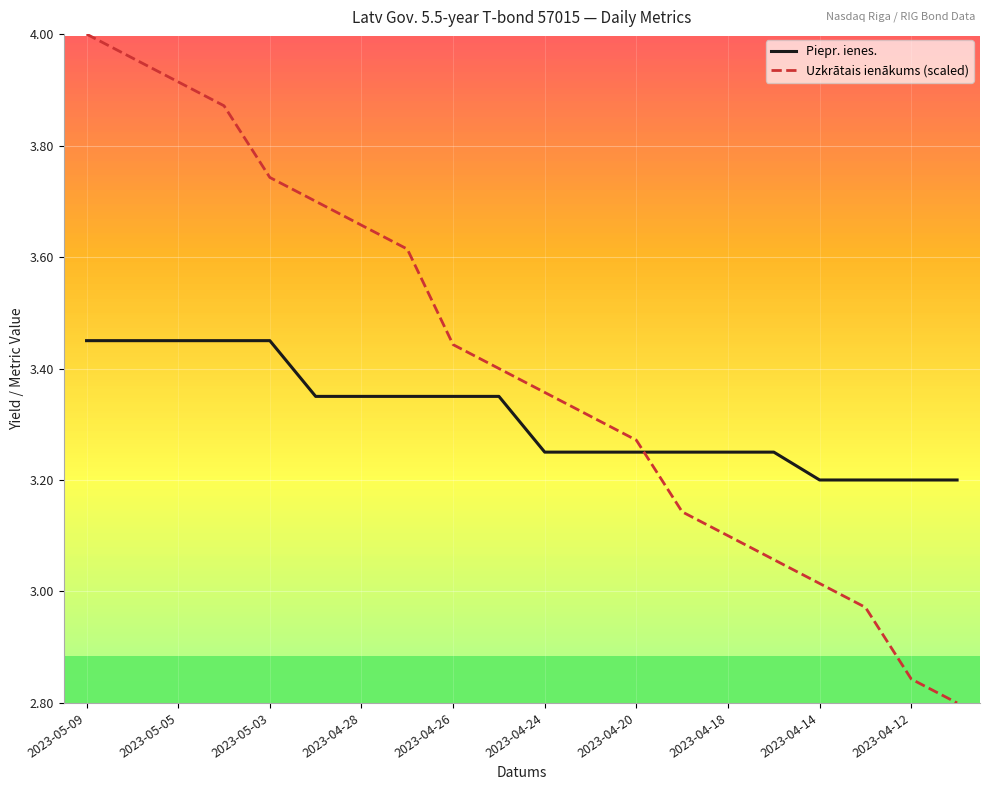

Which series has the widest spread of values?

Uzkrātais ienākums (scaled)